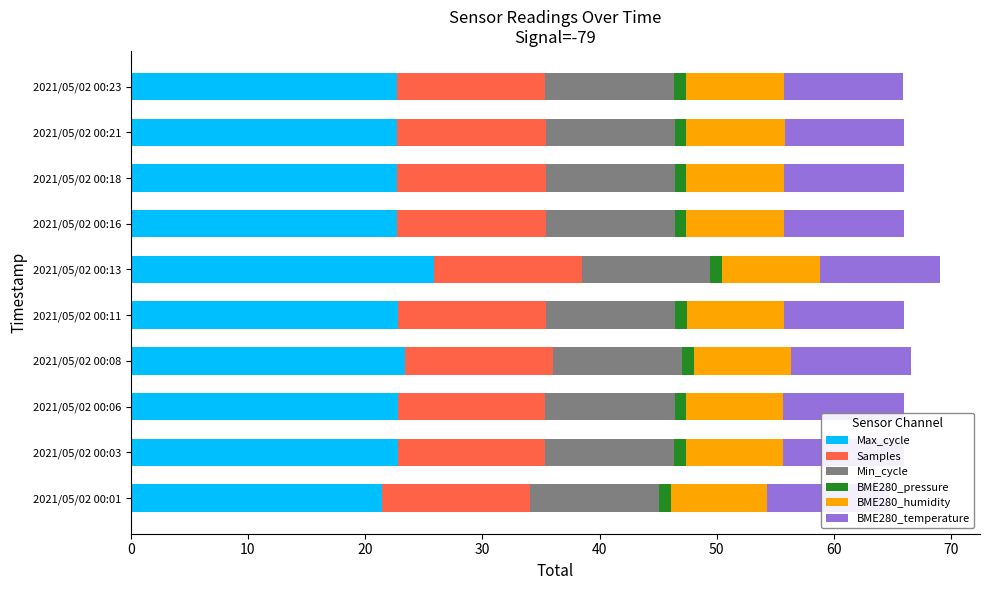

The value of BME280_temperature at 2021/05/02 00:03 is 10.3. True or false?

True